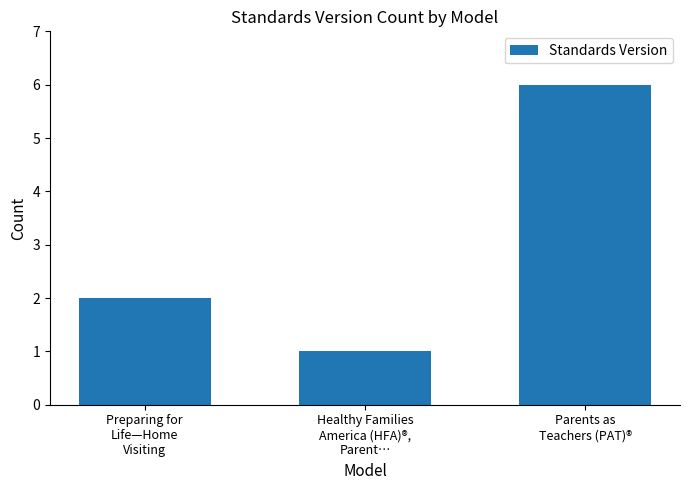

At which label is the value closest to 3?

Preparing for
Life—Home
Visiting